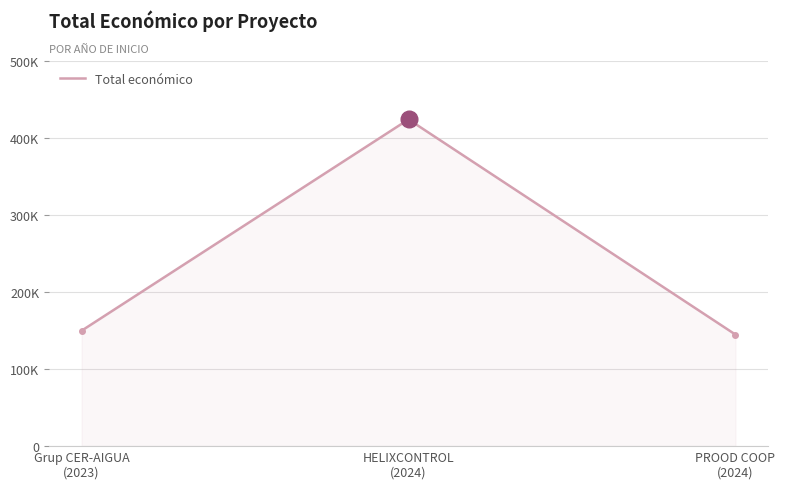

What is the smallest value displayed?

145000